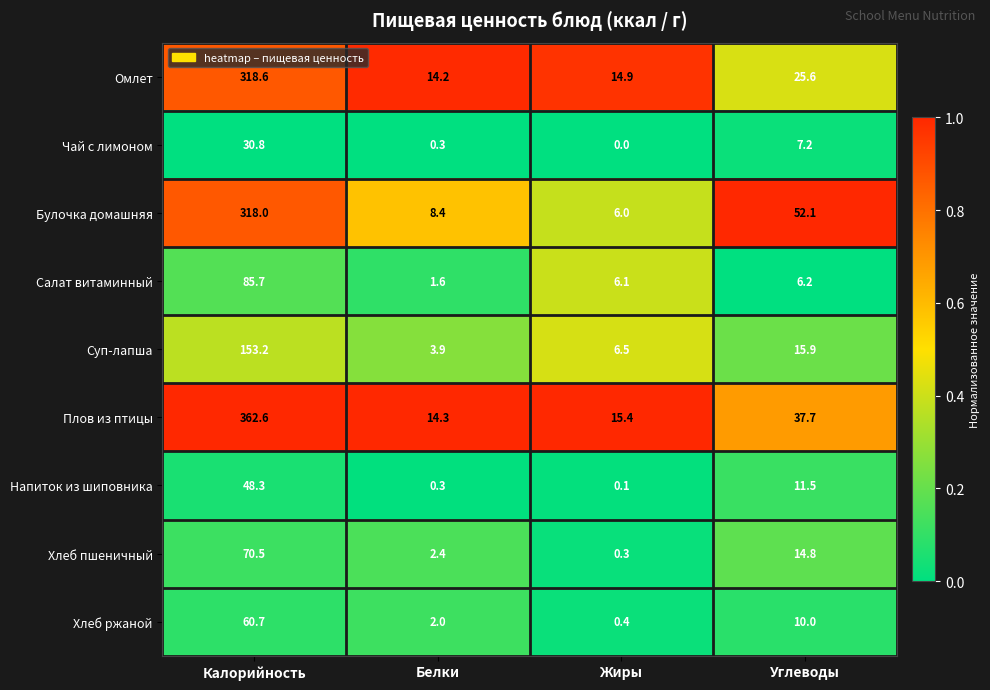

Which series has the largest range (max minus min)?

Плов из птицы